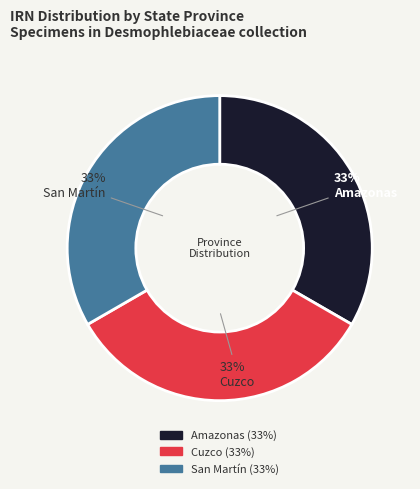

How many segments does this pie chart have?

3